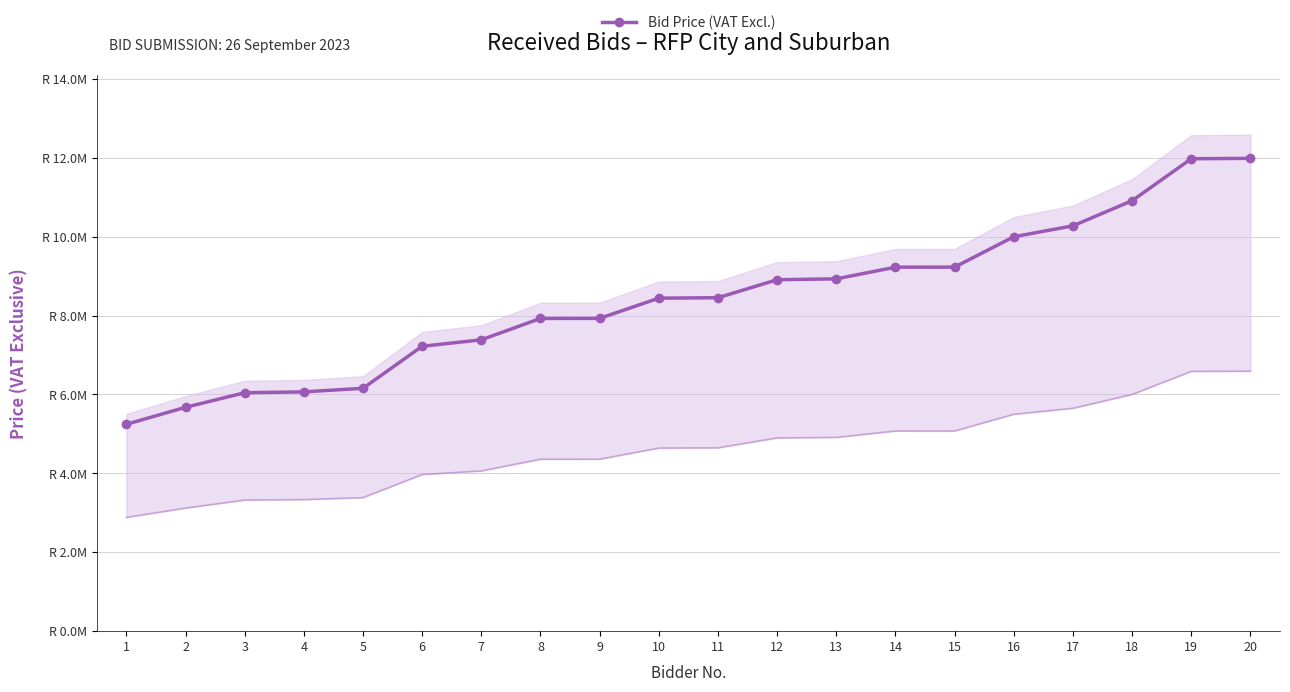

What is the average value?

8398488.7